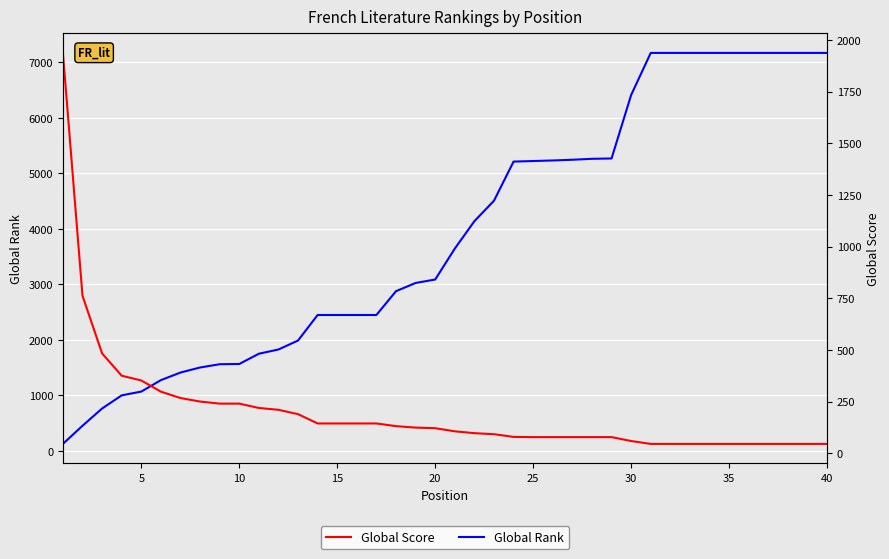

What is the difference between the maximum and minimum values in the Global Rank series?

7045